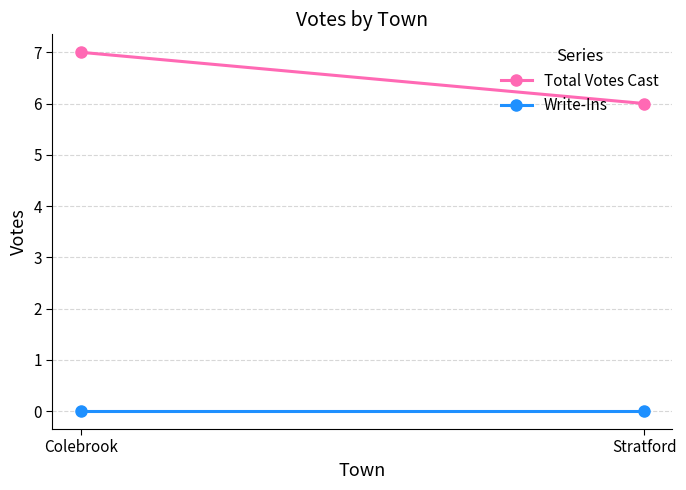

Reading left to right, transcribe all the data shown in this chart.

Total Votes Cast: 7	6
Write-Ins: 0	0